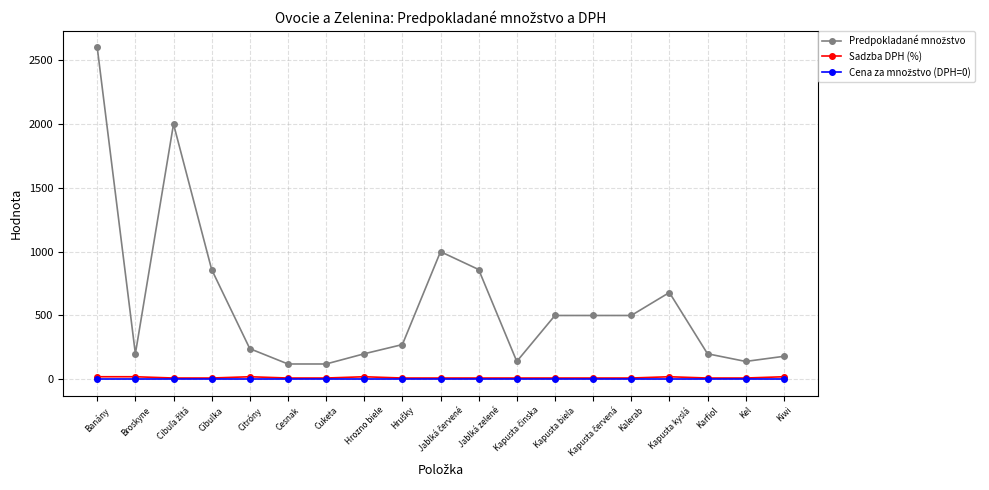

What is the label of the 11th point from the left?

Jablká zelené